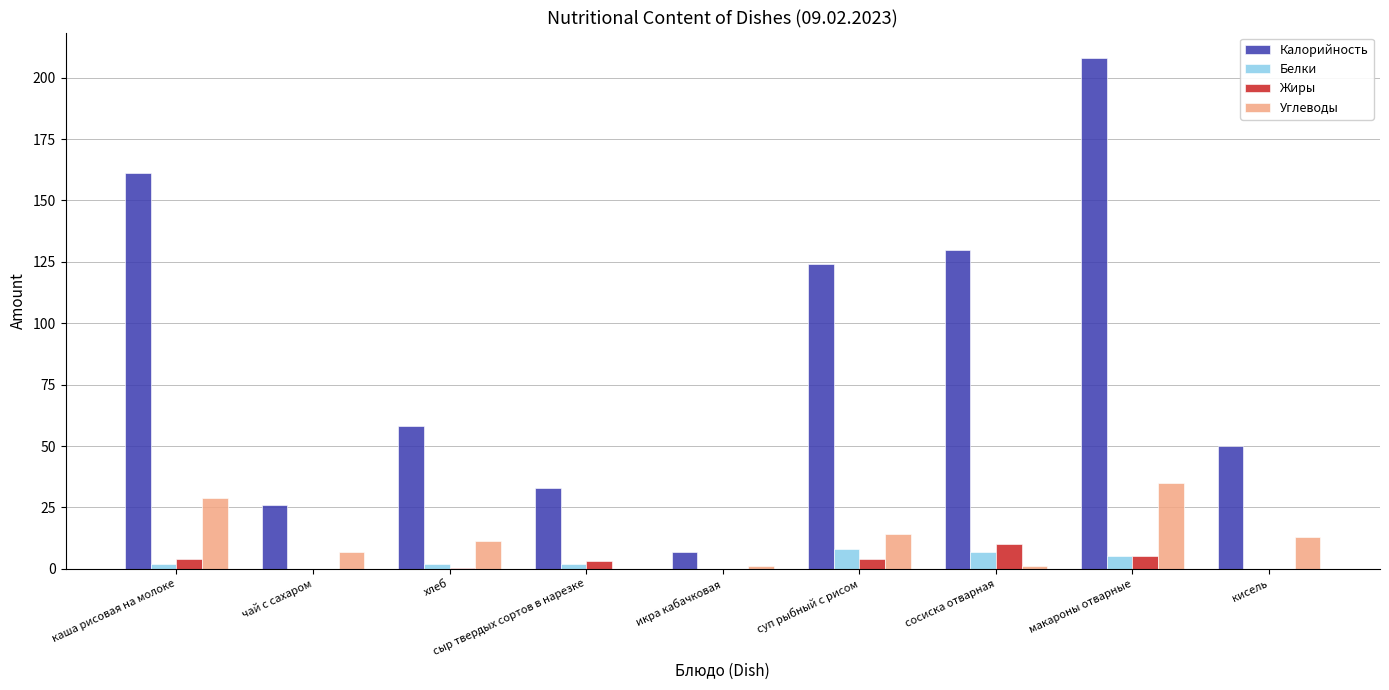

What are all the series names shown in the legend?

Калорийность, Белки, Жиры, Углеводы